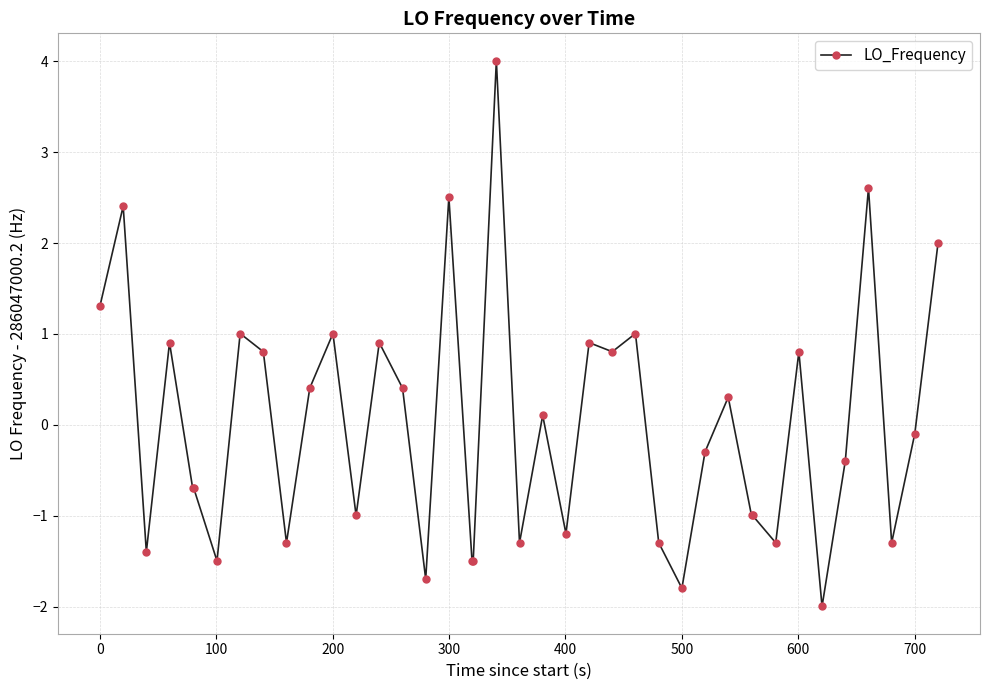

What is the difference between the maximum and minimum values?

6.0